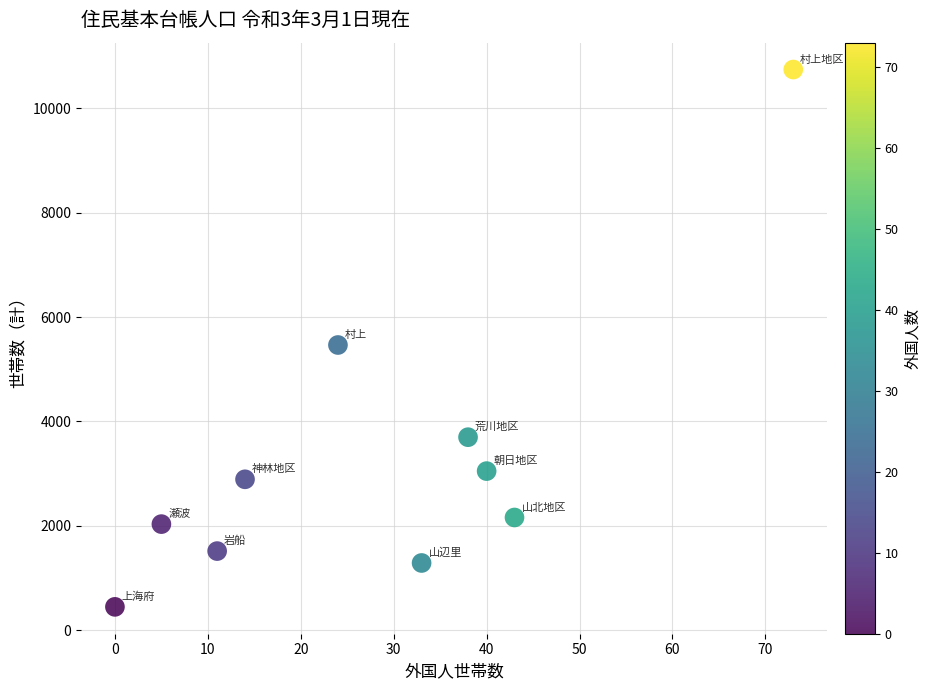

What is the average Y value?

3329